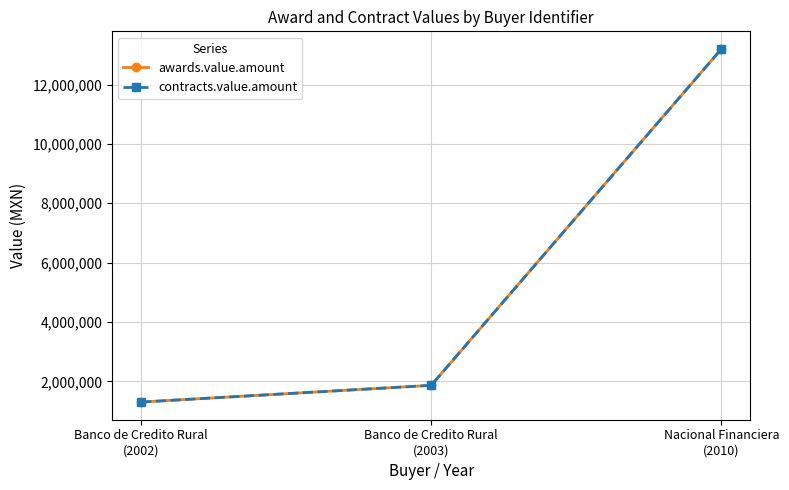

At which label does awards.value.amount reach its minimum?

Banco de Credito Rural
(2002)